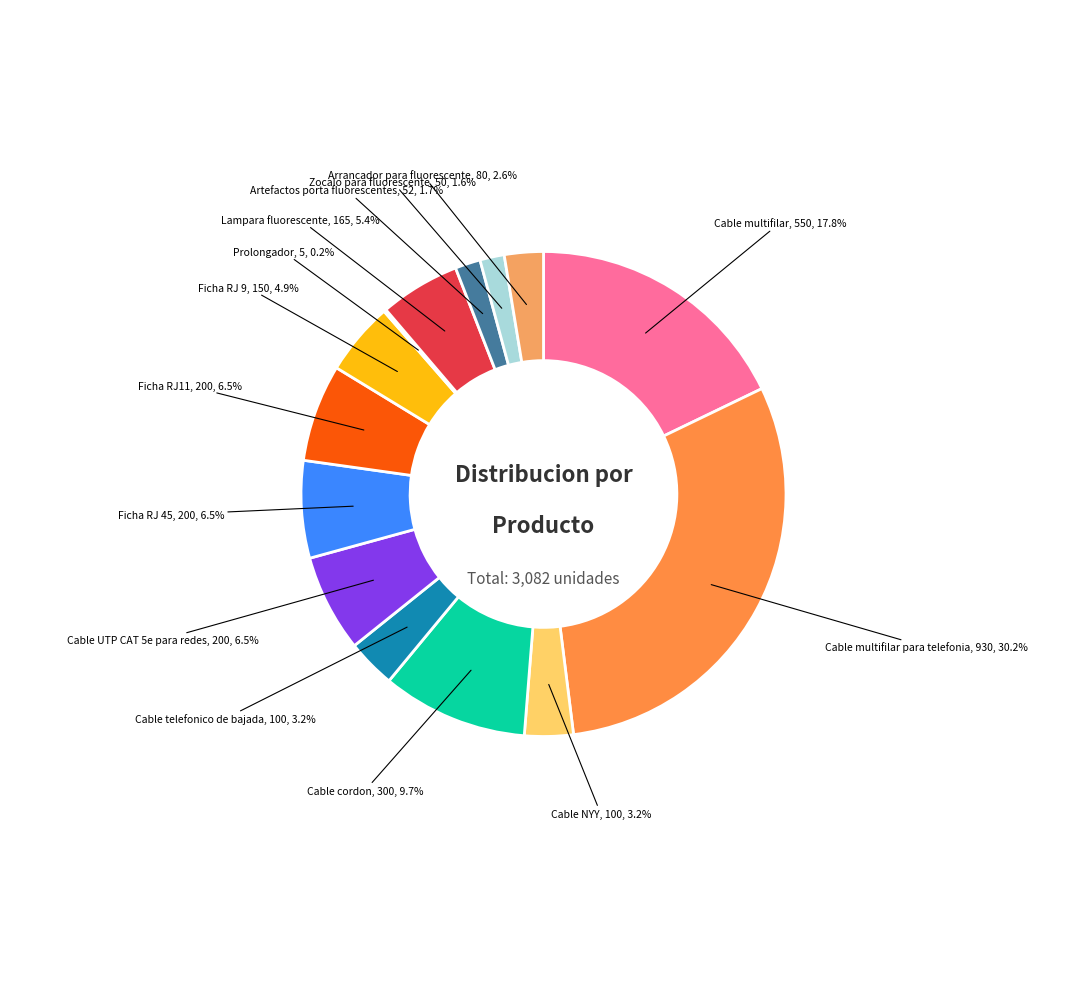

To the nearest percent, what is the average slice percentage?

7%